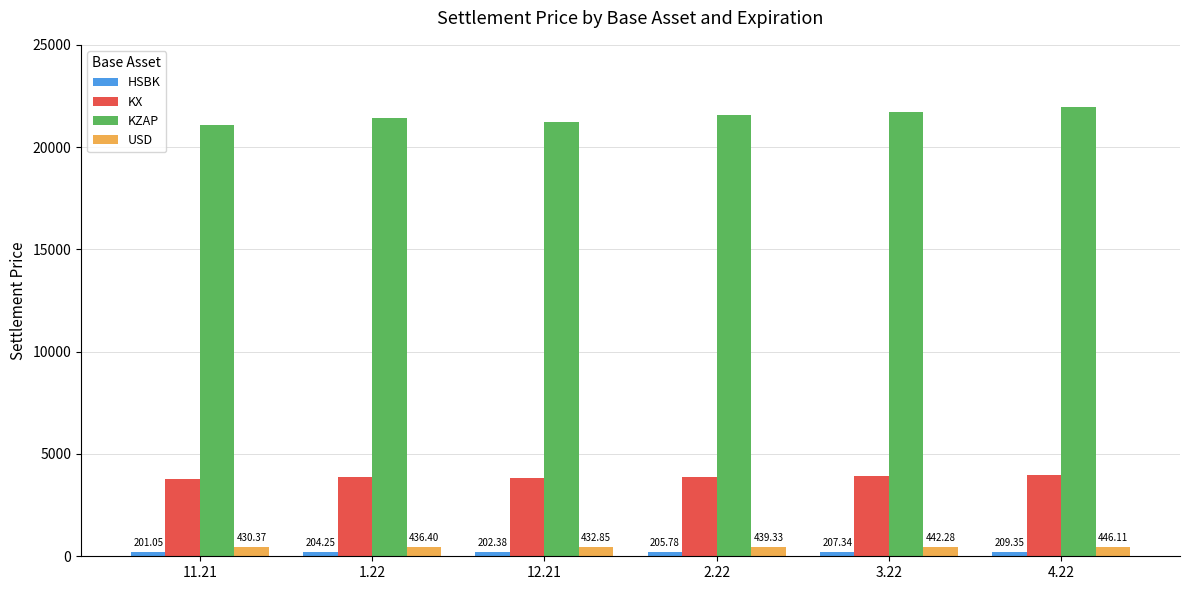

What is the value of the KX bar at the 6th from the left?

3956.3